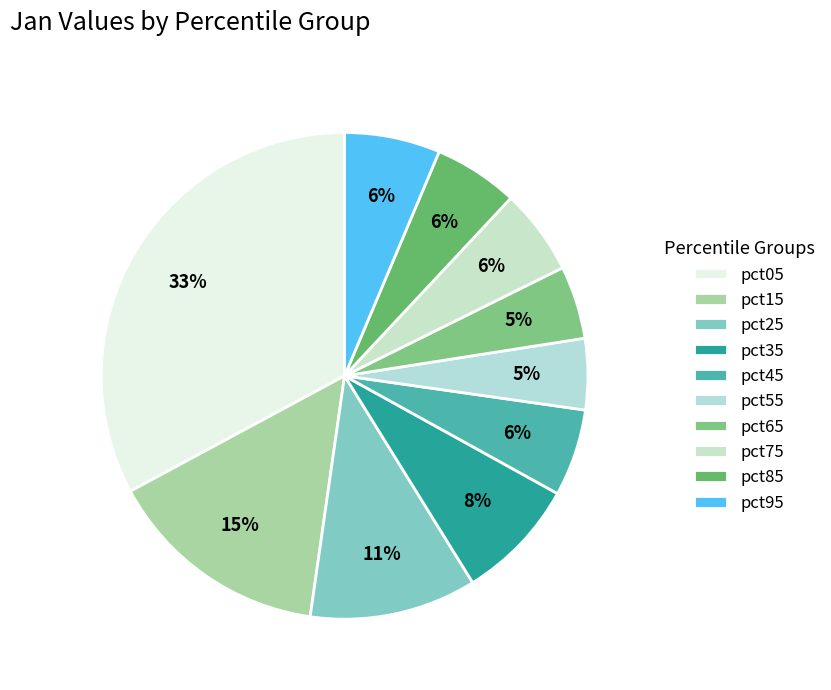

Is the sum of pct95 and pct45 greater than half?

No